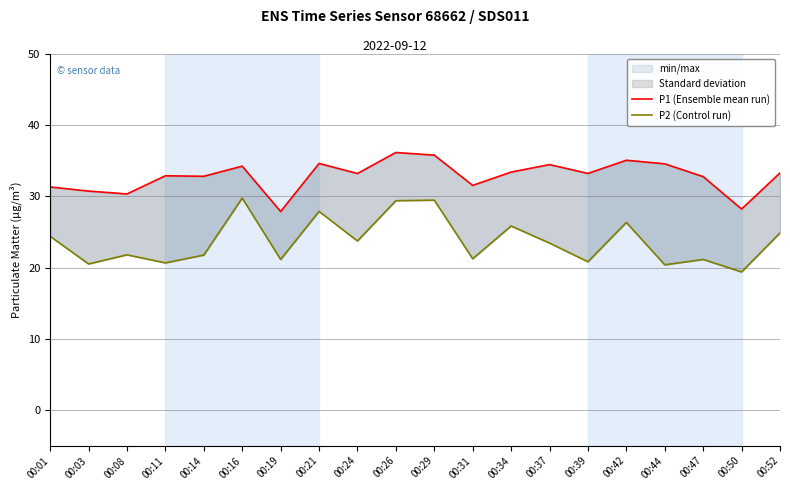

What is the value of the P1 (Ensemble mean run) point at the 10th from the left?

36.2